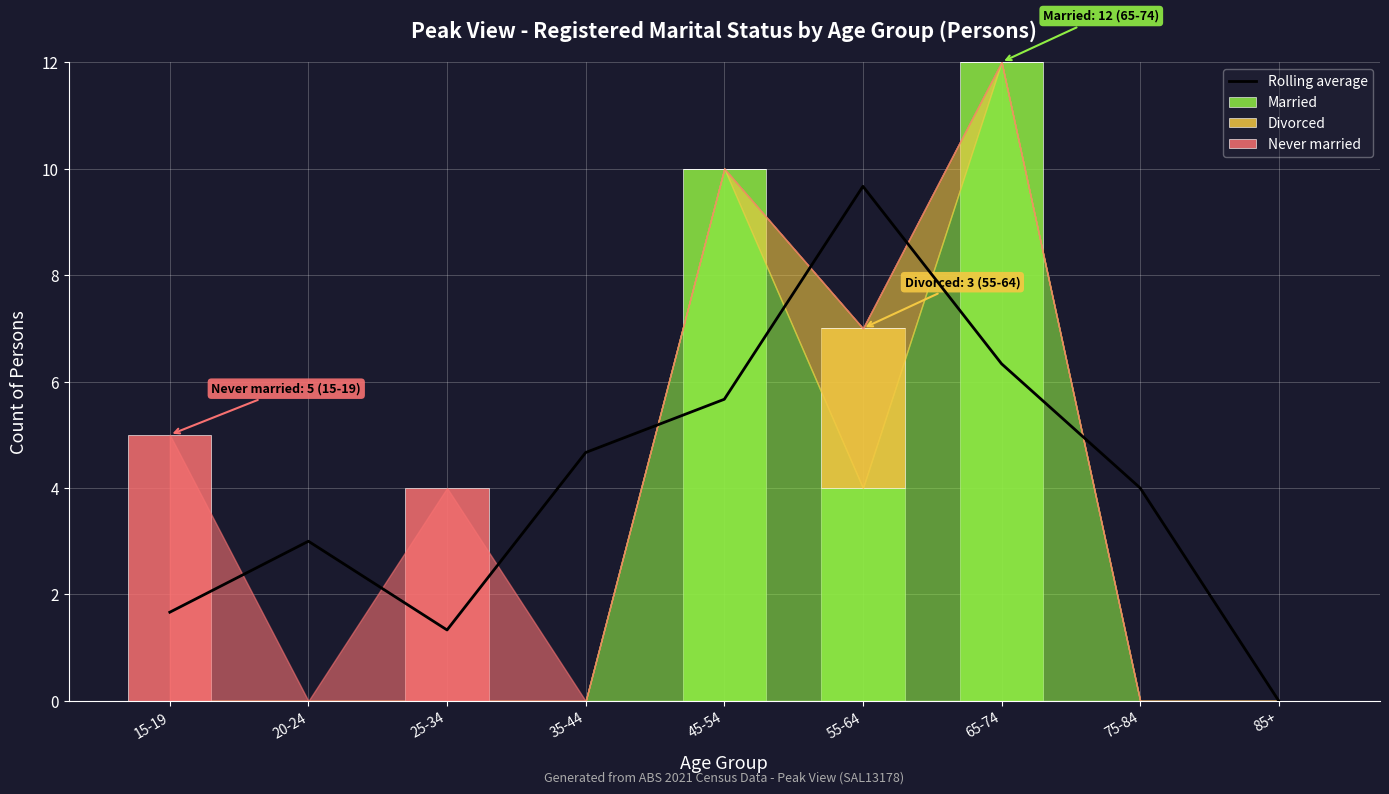

Reading left to right, what are all the values shown in this chart?

Rolling average: 15-19=1.7	20-24=3.0	25-34=1.3	35-44=4.7	45-54=5.7	55-64=9.7	65-74=6.3	75-84=4.0	85+=0.0
Married: 15-19=0.0	20-24=0.0	25-34=0.0	35-44=0.0	45-54=10.0	55-64=4.0	65-74=12.0	75-84=0.0	85+=0.0
Divorced: 15-19=0.0	20-24=0.0	25-34=0.0	35-44=0.0	45-54=0.0	55-64=3.0	65-74=0.0	75-84=0.0	85+=0.0
Never married: 15-19=5.0	20-24=0.0	25-34=4.0	35-44=0.0	45-54=0.0	55-64=0.0	65-74=0.0	75-84=0.0	85+=0.0